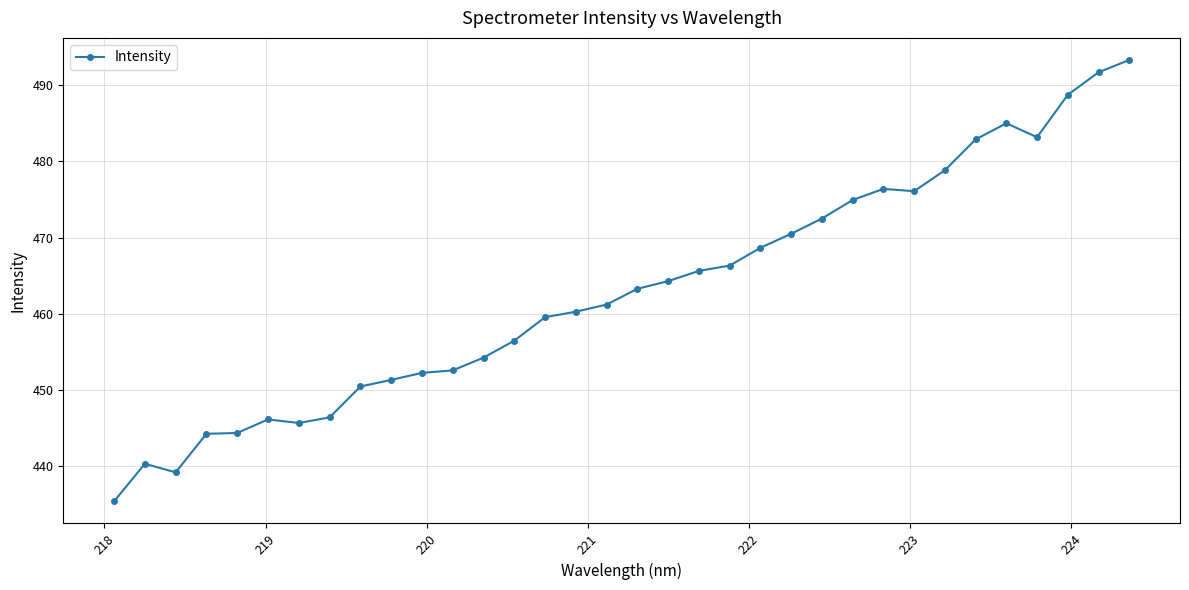

What is the difference between the maximum and minimum values?

58.0